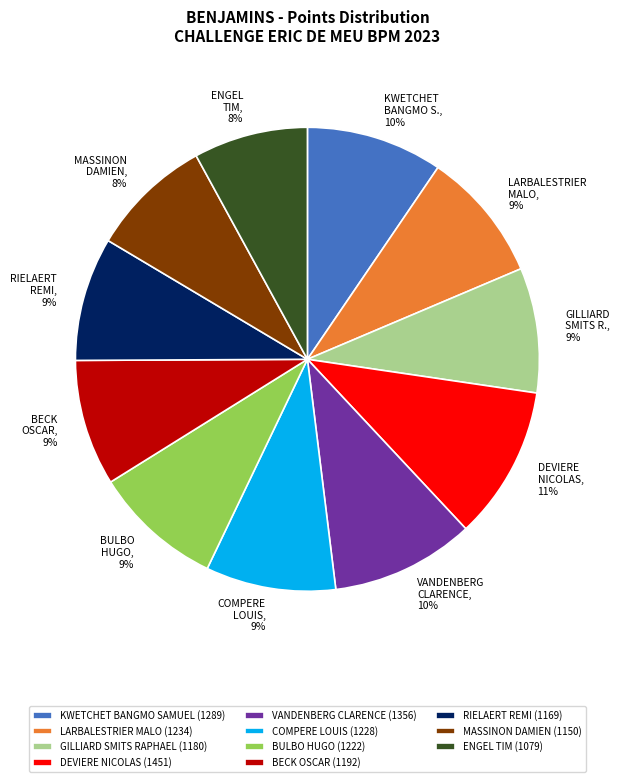

Do RIELAERT REMI (1169) and ENGEL TIM (1079) together represent more than half of the pie?

No